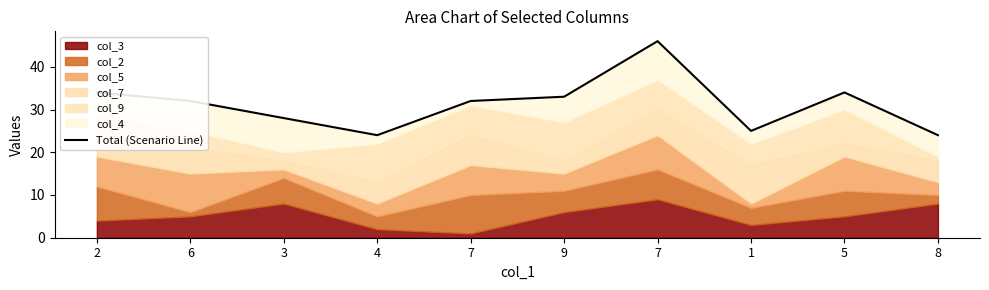

What is the change in value from 2 to 1?

-9